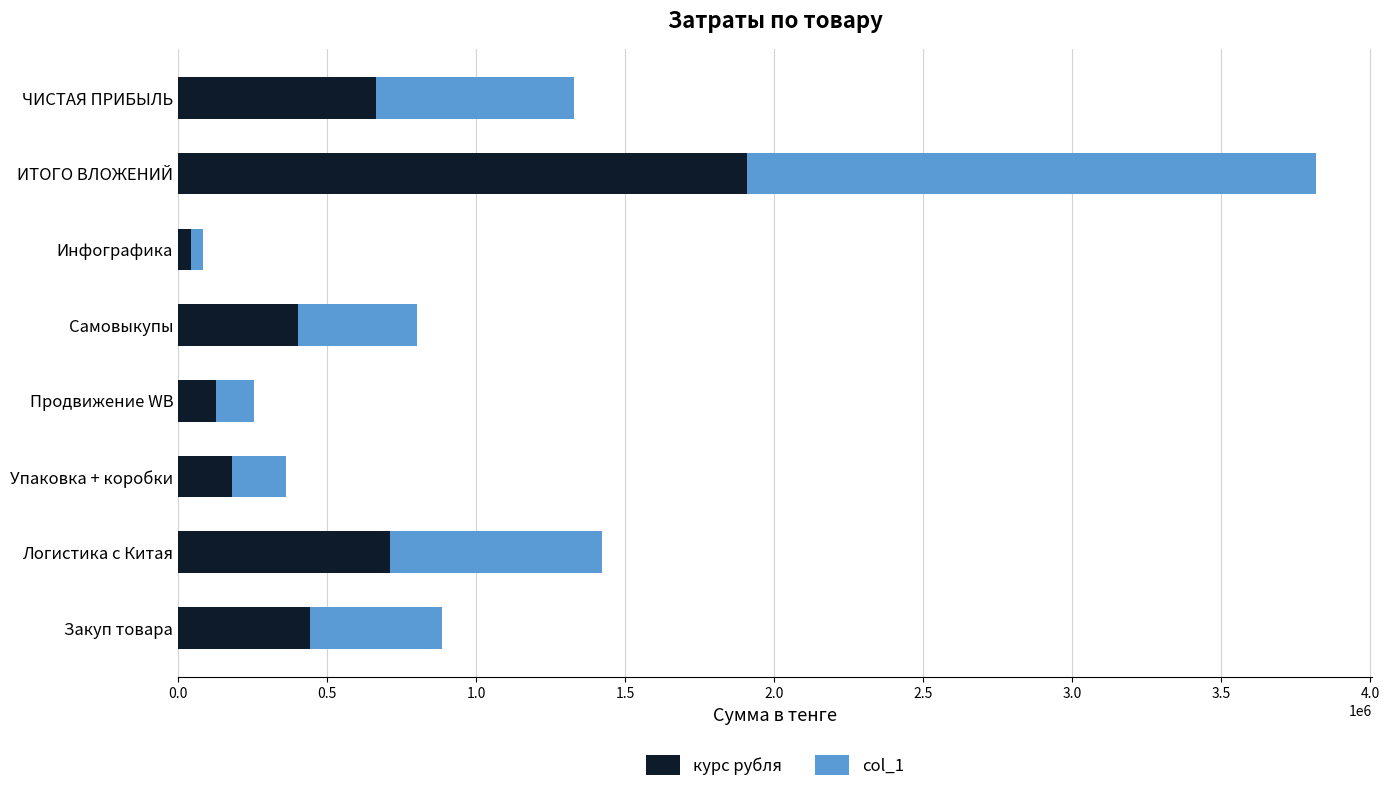

What is the total value across all series at Упаковка + коробки?

363600.0